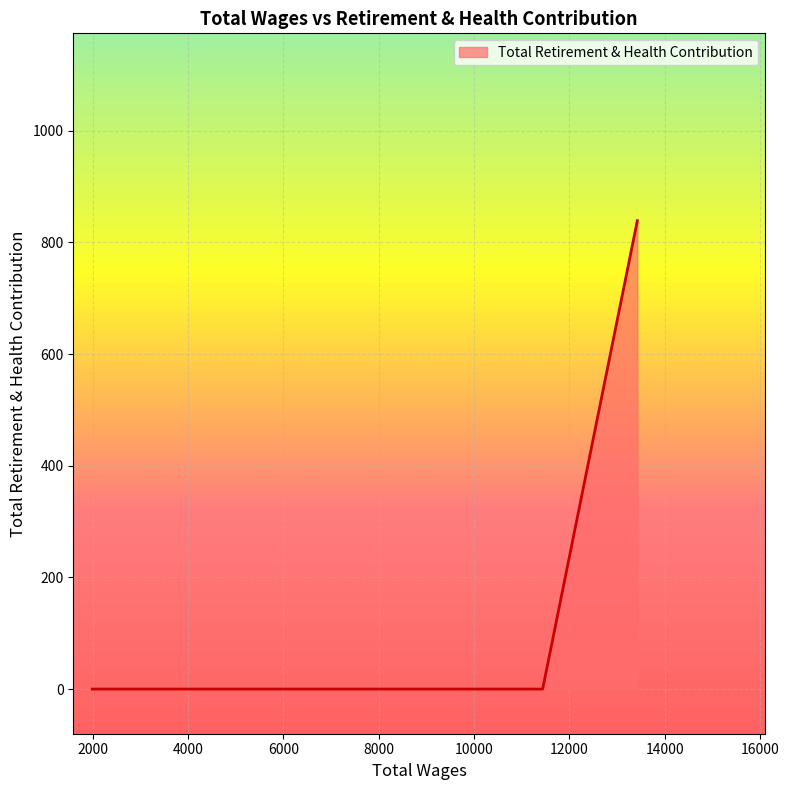

What is the greatest value displayed?

839